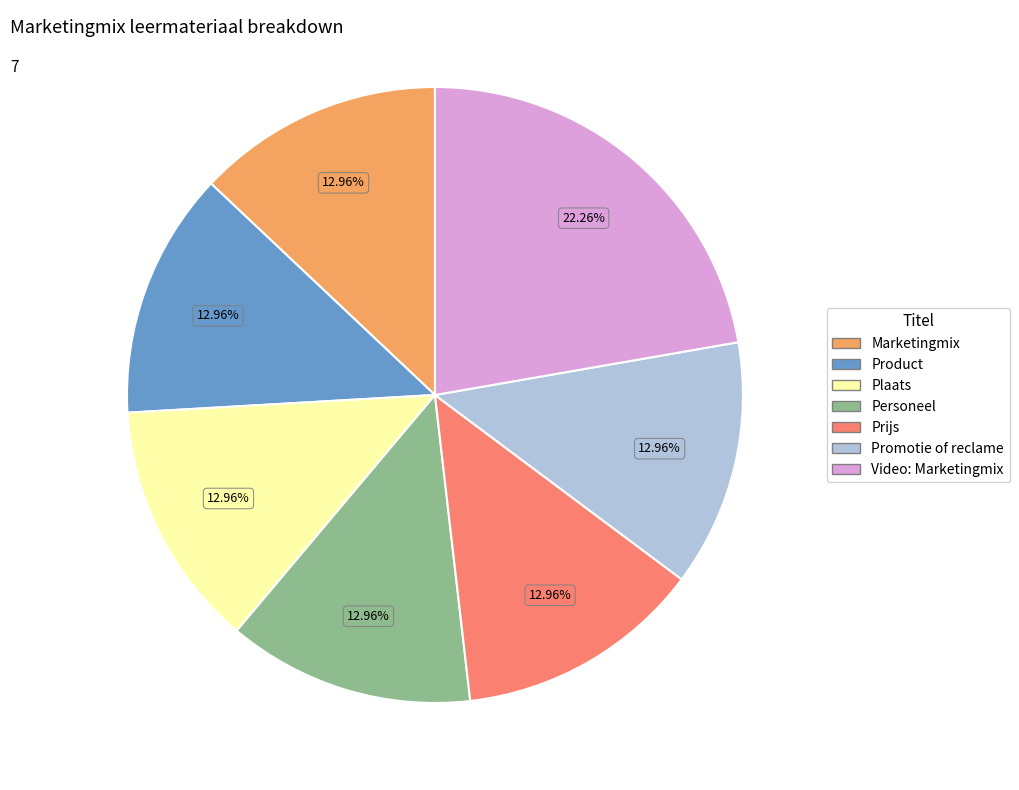

What percentage do Video: Marketingmix and Promotie of reclame together represent?

35.2%